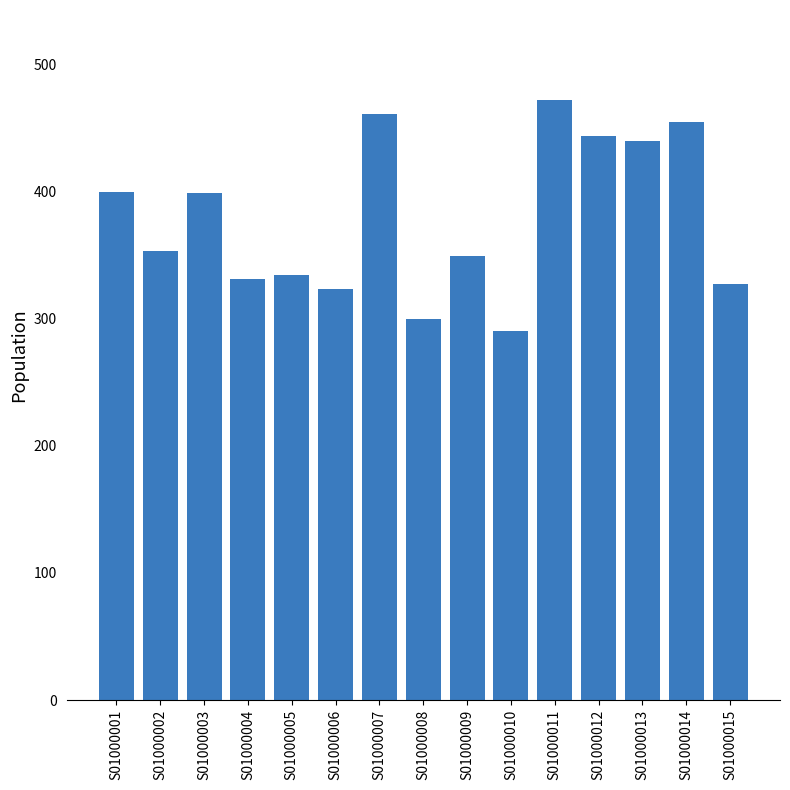

Read the value at S01000004.

331